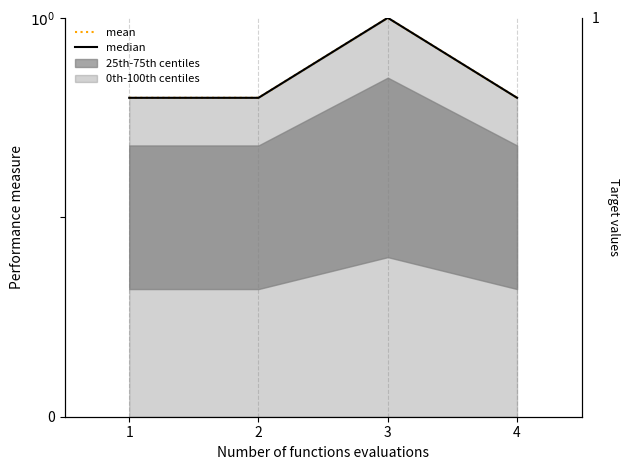

What is the difference between the maximum and minimum values in the median series?

0.2